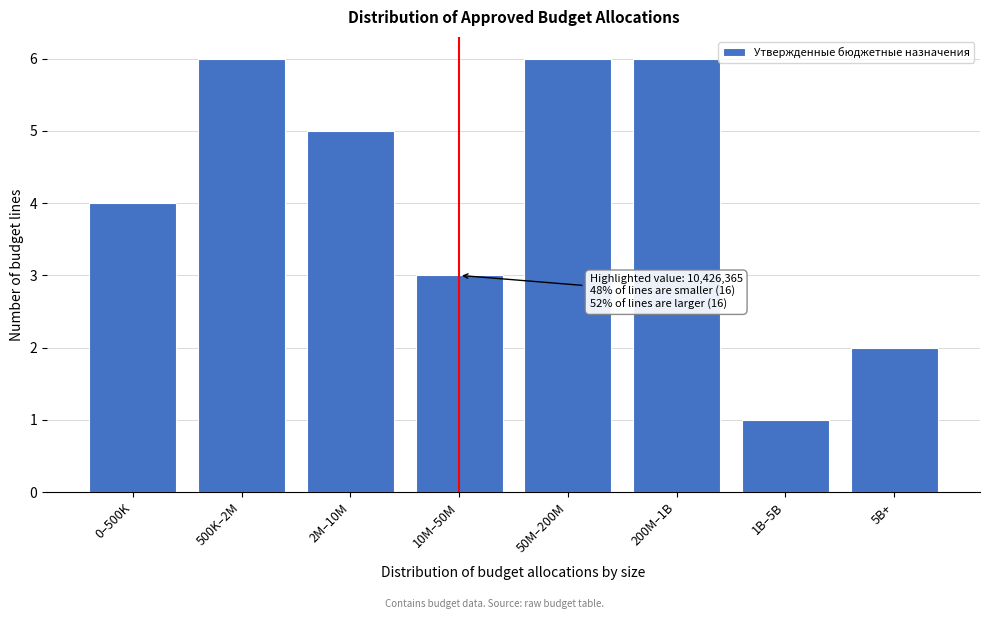

Reading left to right, transcribe all the data shown in this chart.

4	6	5	3	6	6	1	2